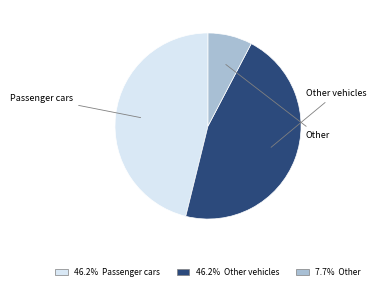

Is there a majority slice in this chart?

No